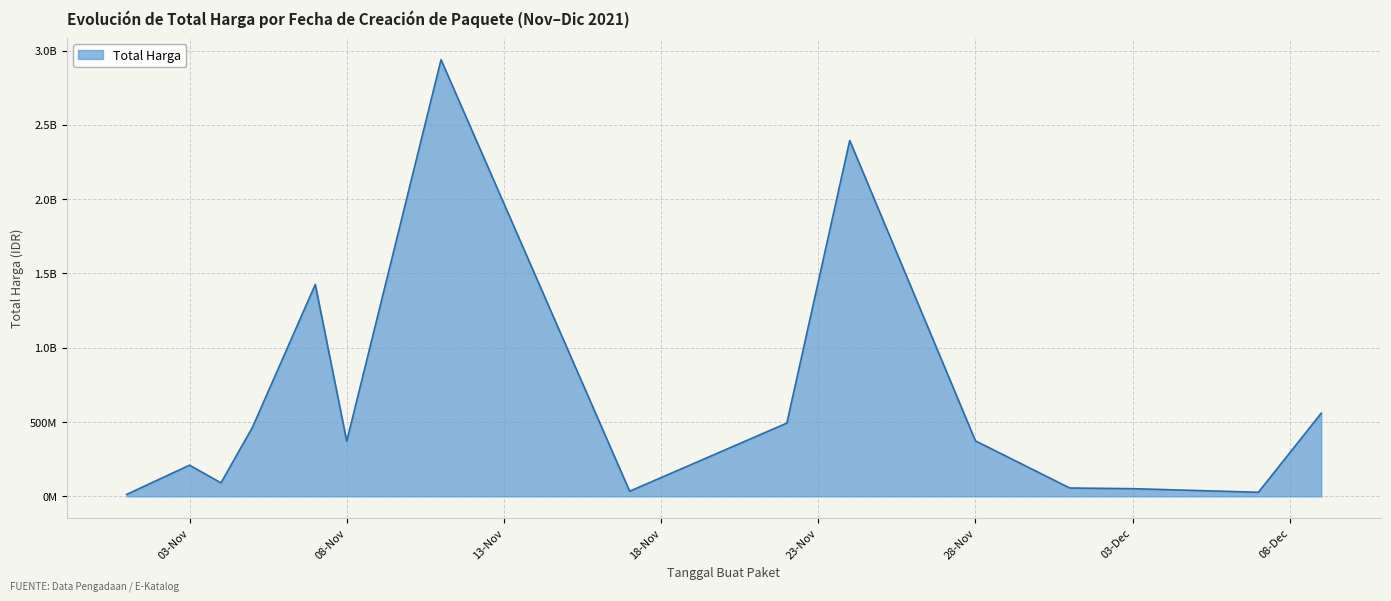

Rank the categories by value from highest to lowest.

2021-11-11, 2021-11-24, 2021-11-07, 2021-12-09, 2021-11-22, 2021-11-05, 2021-11-28, 2021-11-08, 2021-11-03, 2021-11-04, 2021-12-01, 2021-12-03, 2021-11-17, 2021-12-07, 2021-11-01